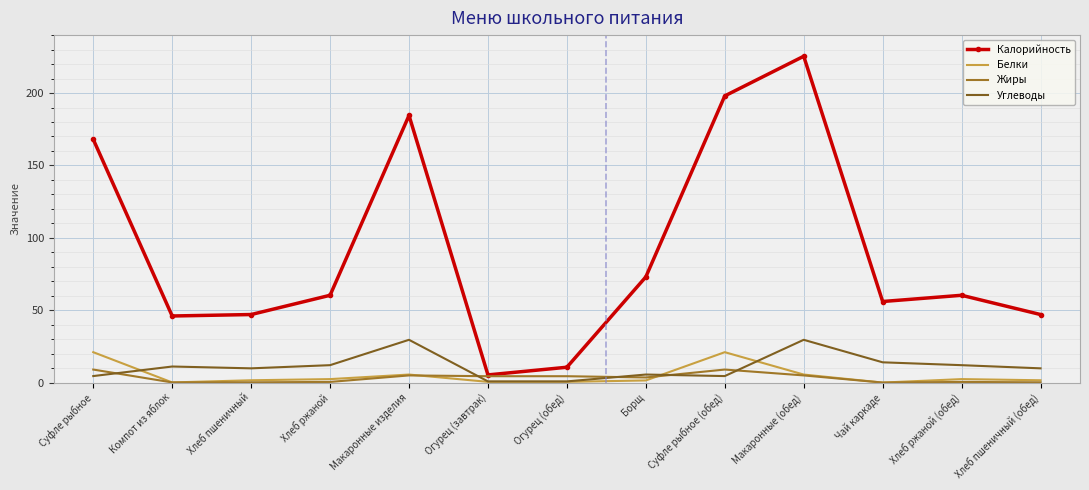

Which series has the widest spread of values?

Калорийность